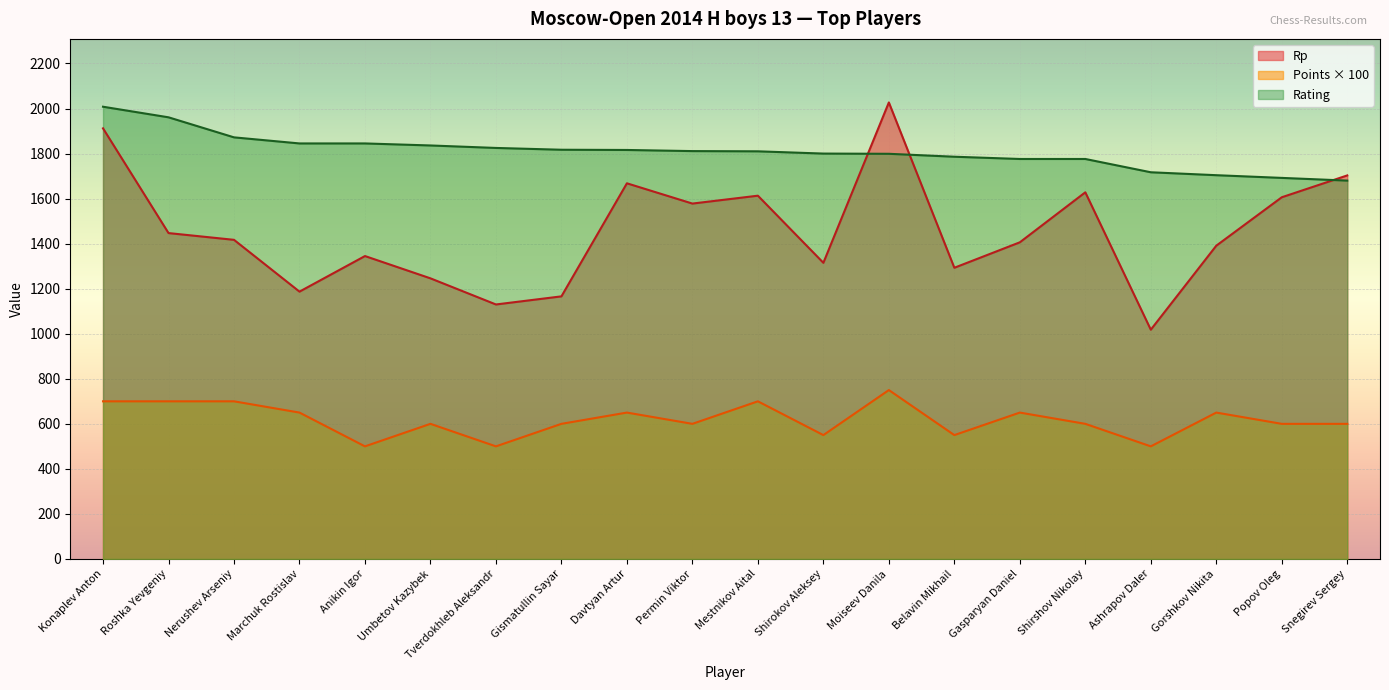

At which label is Rp closest to 1522?

Permin Viktor